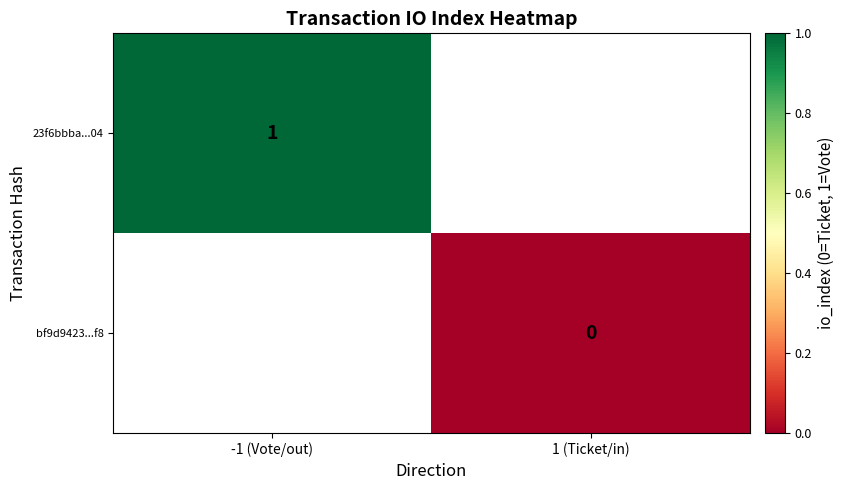

The value of 23f6bbba...04 at -1 (Vote/out) is 1. True or false?

True